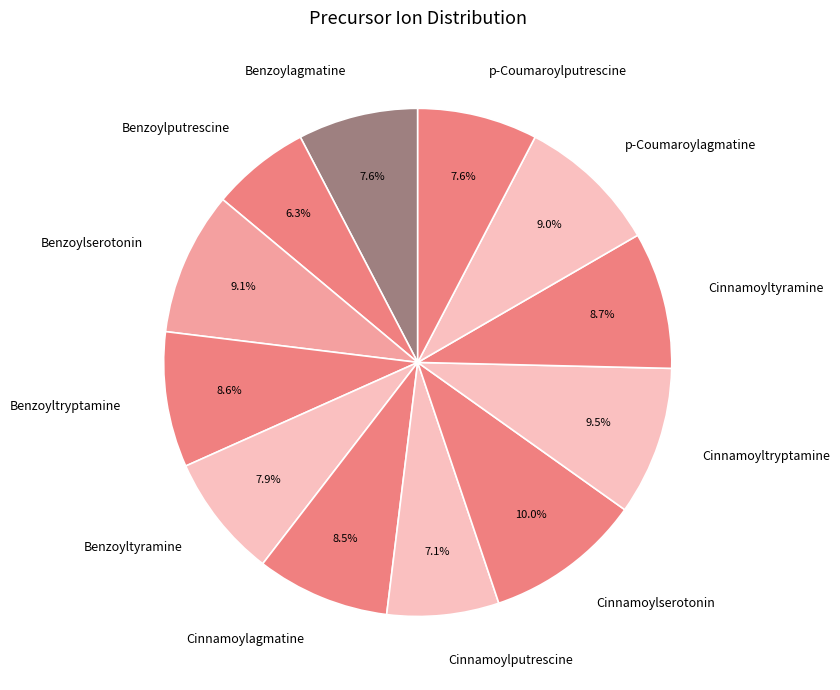

Between Cinnamoylserotonin and Cinnamoyltryptamine, which is larger?

Cinnamoylserotonin